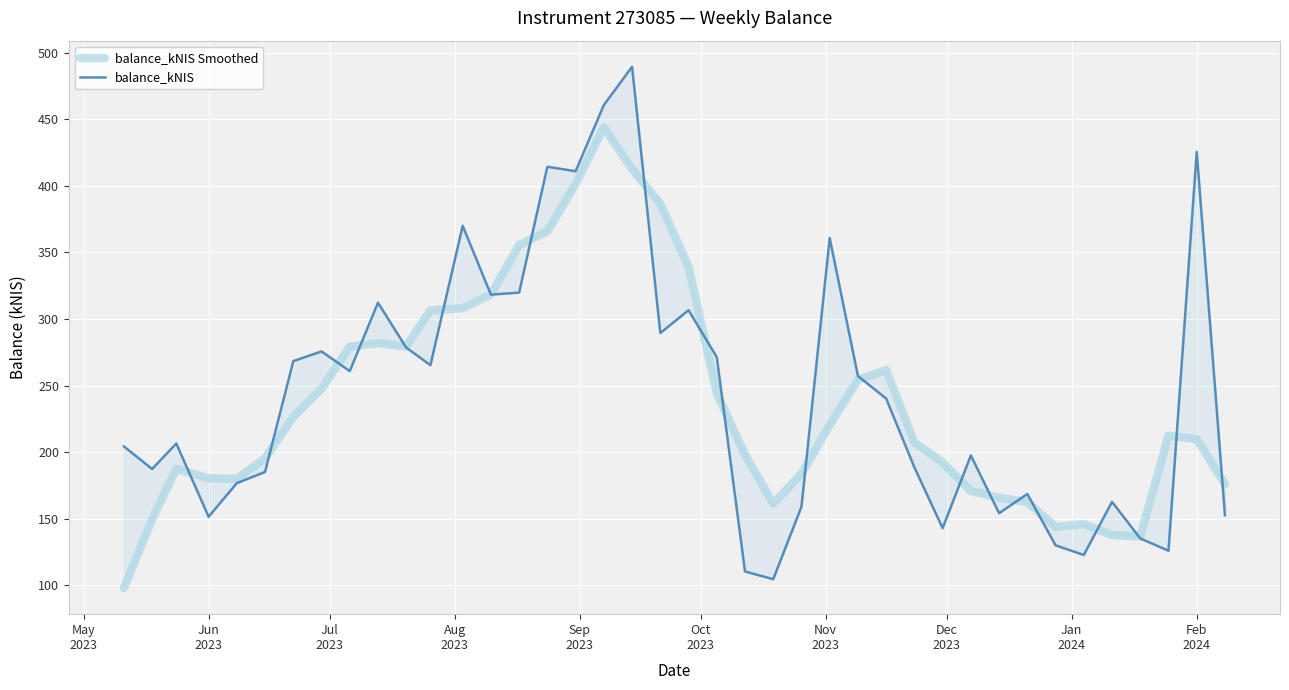

How many intersections are there between balance_kNIS and balance_kNIS Smoothed?

21